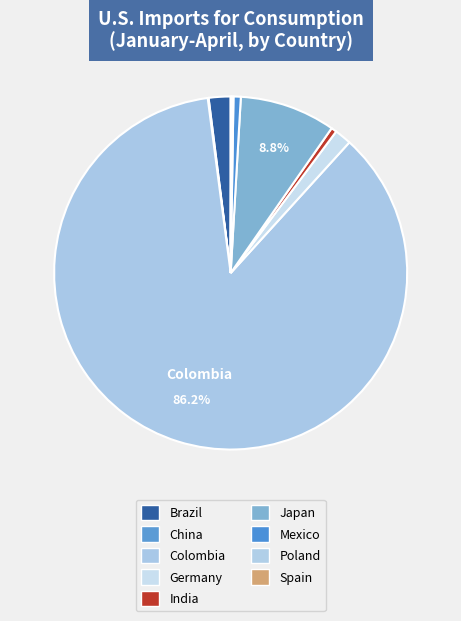

Count the number of slices in the pie.

9